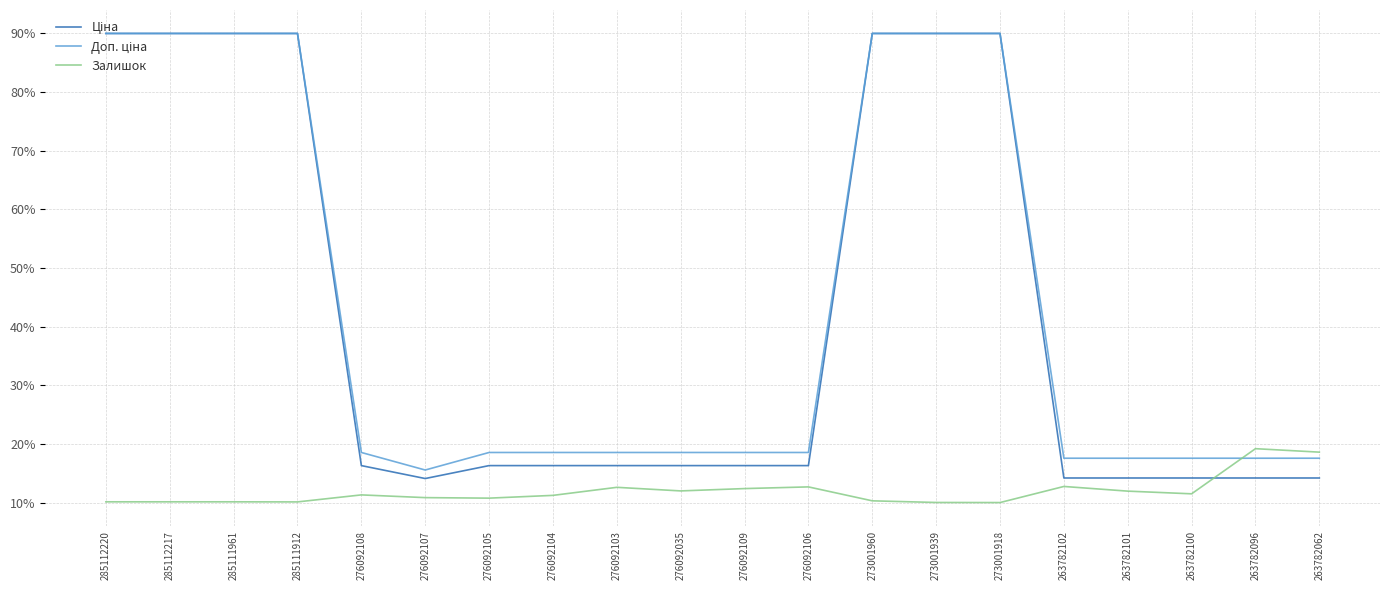

What is the minimum value shown in the chart?

10.0